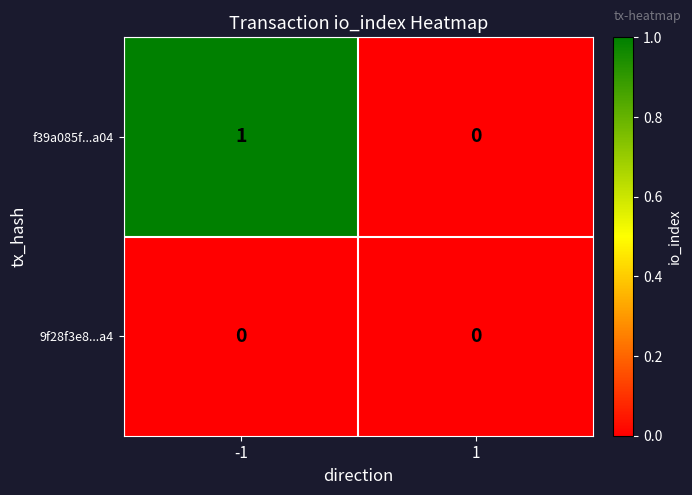

True or false: f39a085f...a04 has a value of 0 at 1.

True